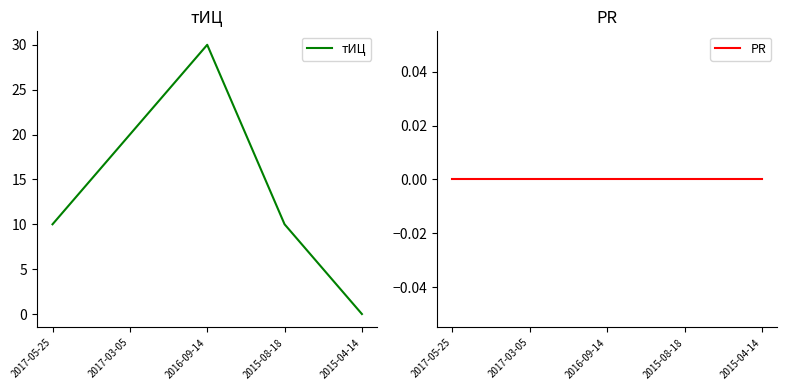

What is the label of the 5th point from the right?

2017-05-25